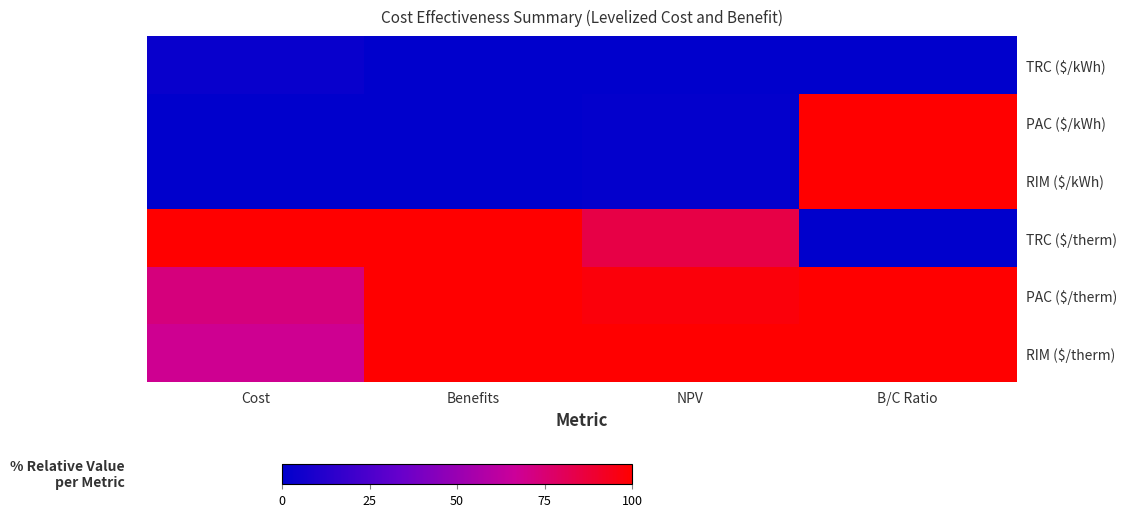

Which series has the largest total across all categories?

PAC ($/therm)